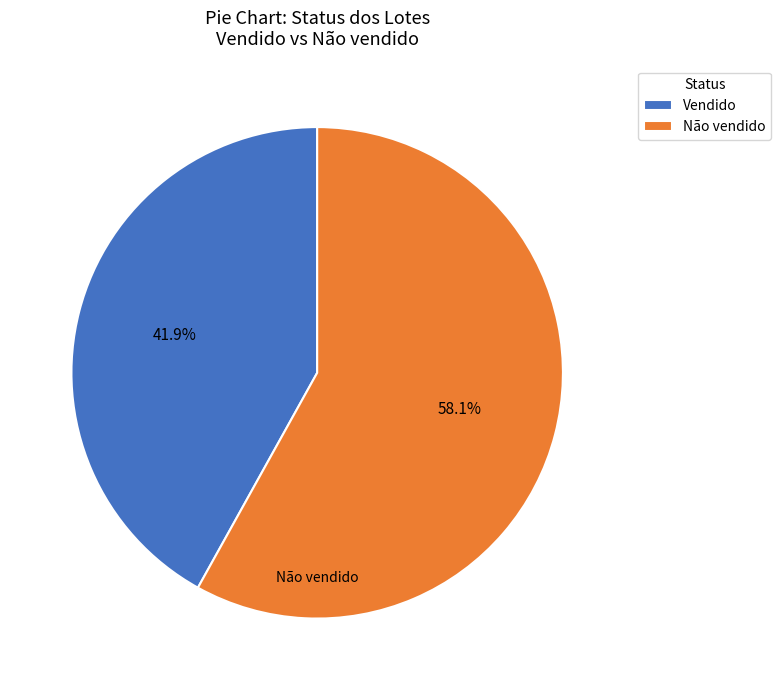

Which slice is the smallest?

Vendido